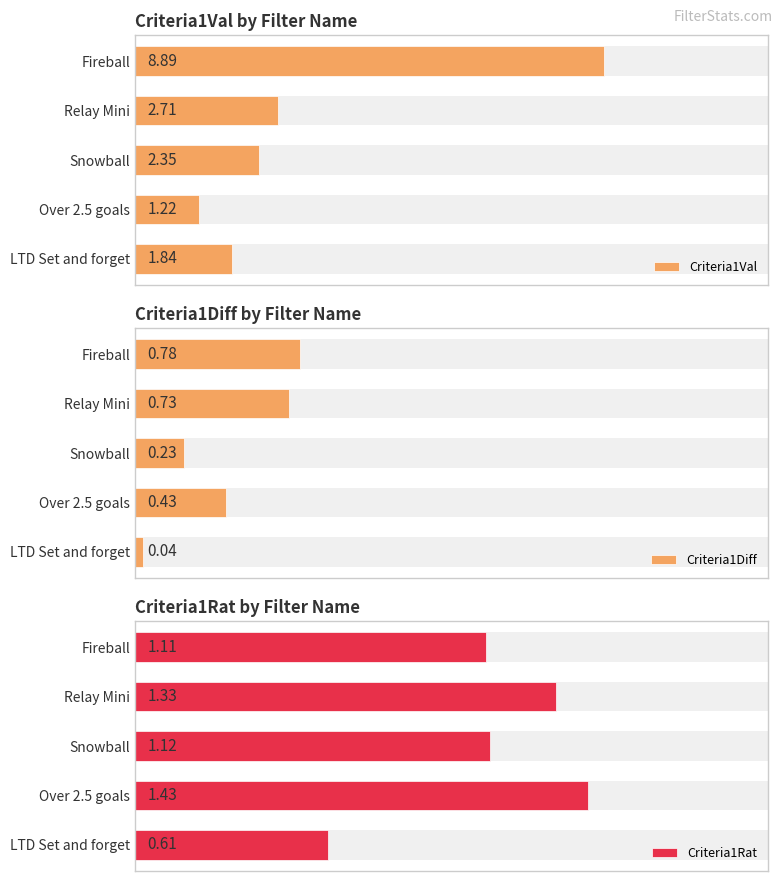

Rank the series by their maximum value, from highest to lowest.

Criteria1Val, Criteria1Rat, Criteria1Diff